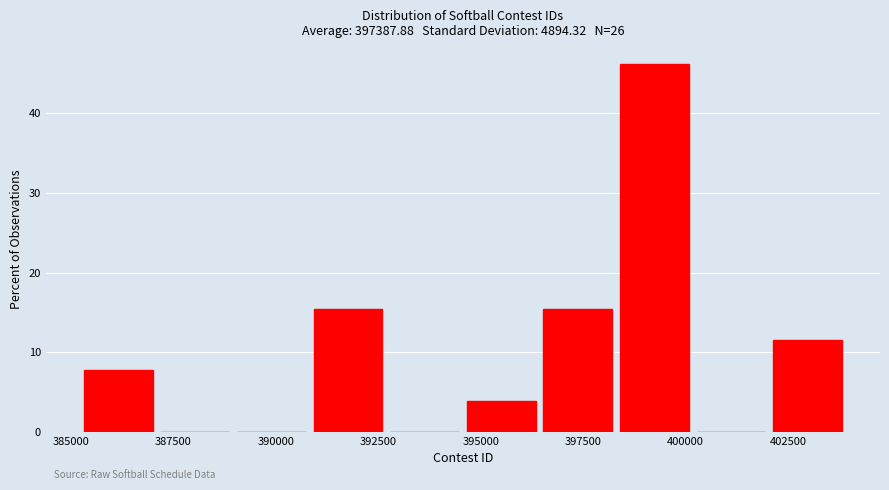

Read against the x-axis, roughly where is the centre of the tallest bar?

399000